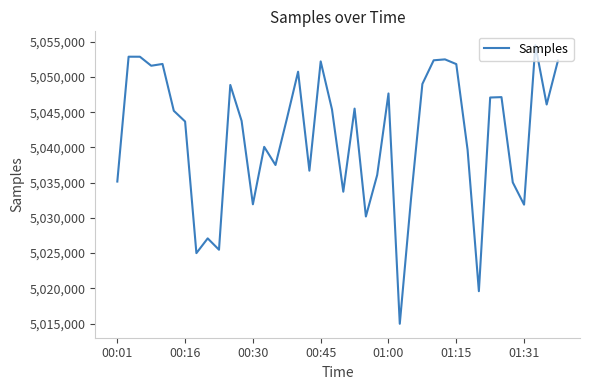

Count the number of data series in this chart.

1